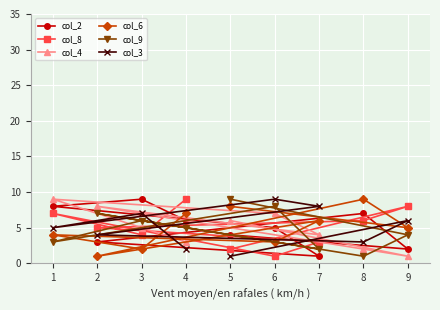

Where is the first local maximum for col_3?

1